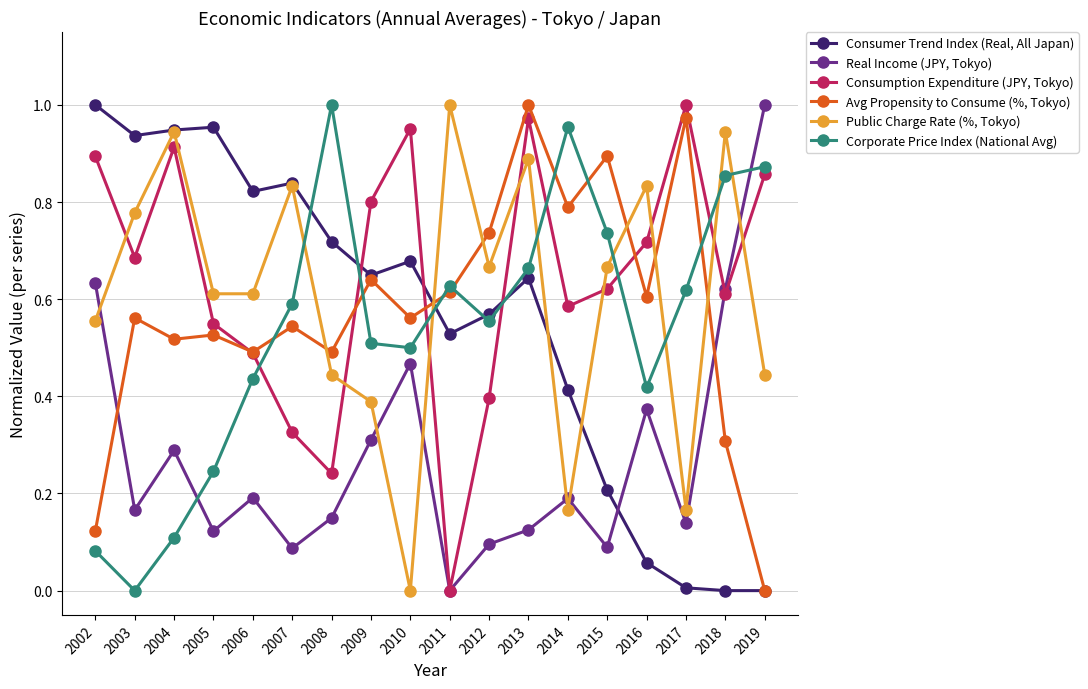

True or false: Consumer Trend Index (Real, All Japan) has more than 1 interior local peaks.

True